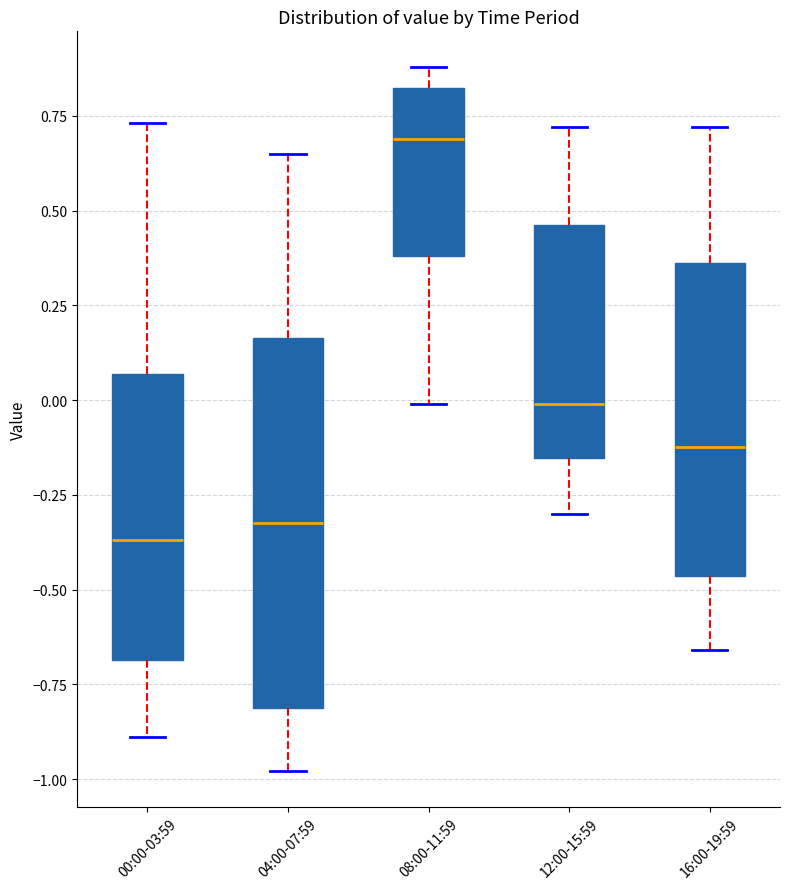

Reading left to right, read every box against the y-axis: the position of its median line, the range the box covers, and the ends of its whiskers. The values are not printed on the chart, so give them approximately, as read against the axis.

00:00-03:59: median -0.35, box -0.70 to 0.05, whiskers -0.90 to 0.75
04:00-07:59: median -0.30, box -0.80 to 0.15, whiskers -1.00 to 0.65
08:00-11:59: median 0.70, box 0.40 to 0.80, whiskers 0.00 to 0.90
12:00-15:59: median 0.00, box -0.15 to 0.45, whiskers -0.30 to 0.70
16:00-19:59: median -0.10, box -0.45 to 0.35, whiskers -0.65 to 0.70